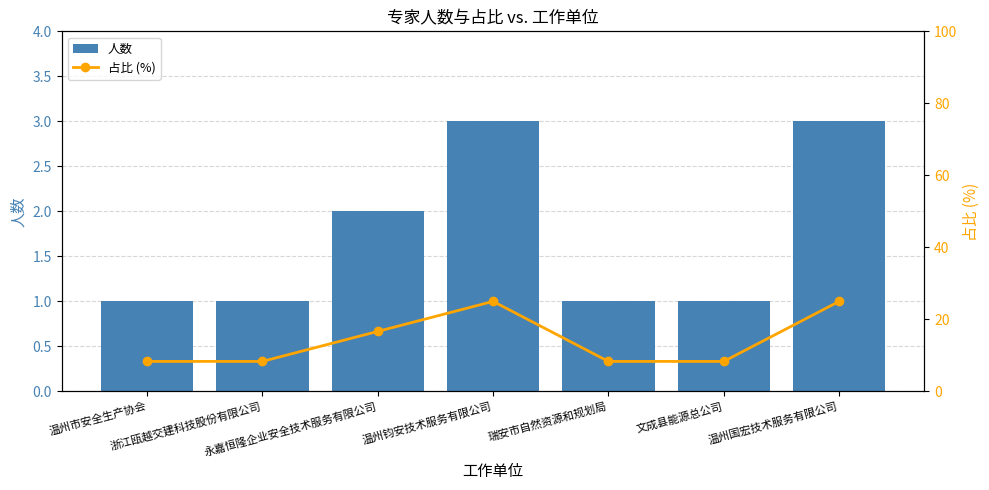

How many data points does each series have?

7